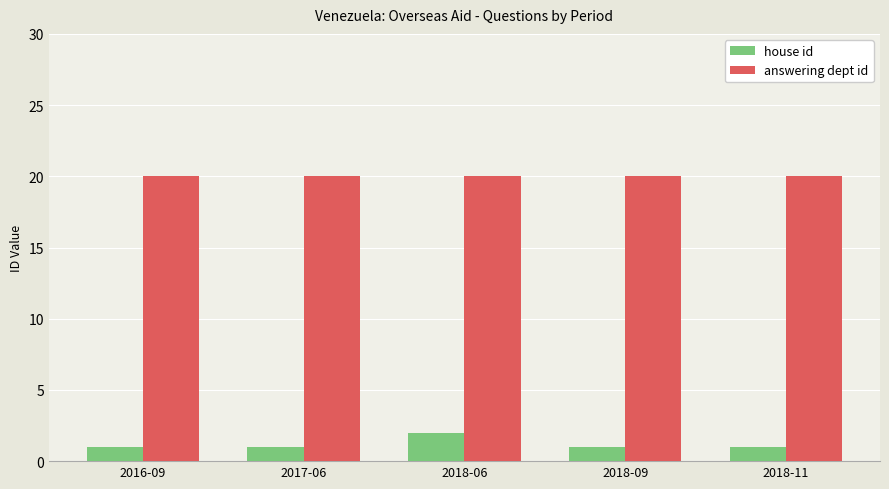

Reading left to right, transcribe all the data shown in this chart.

house id: 2016-09=1	2017-06=1	2018-06=2	2018-09=1	2018-11=1
answering dept id: 2016-09=20	2017-06=20	2018-06=20	2018-09=20	2018-11=20